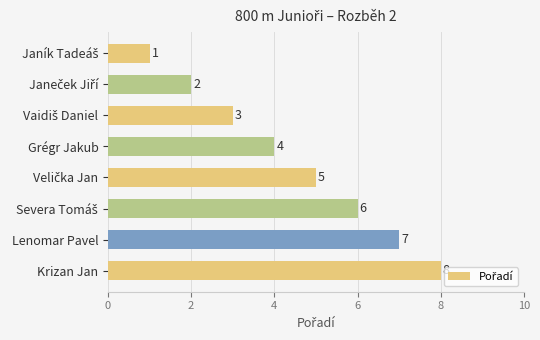

Approximately how many times larger is the value at Grégr Jakub compared to Krizan Jan?

0.5